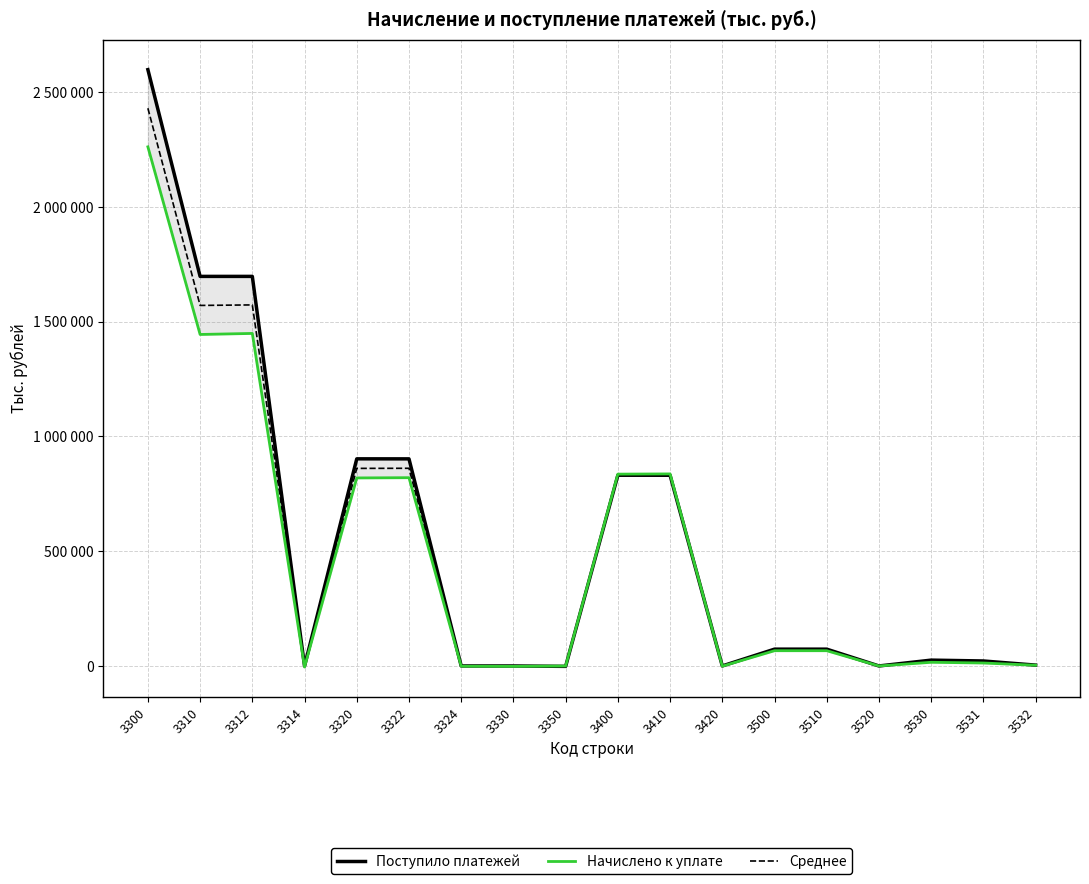

How many lines are shown in the chart?

3